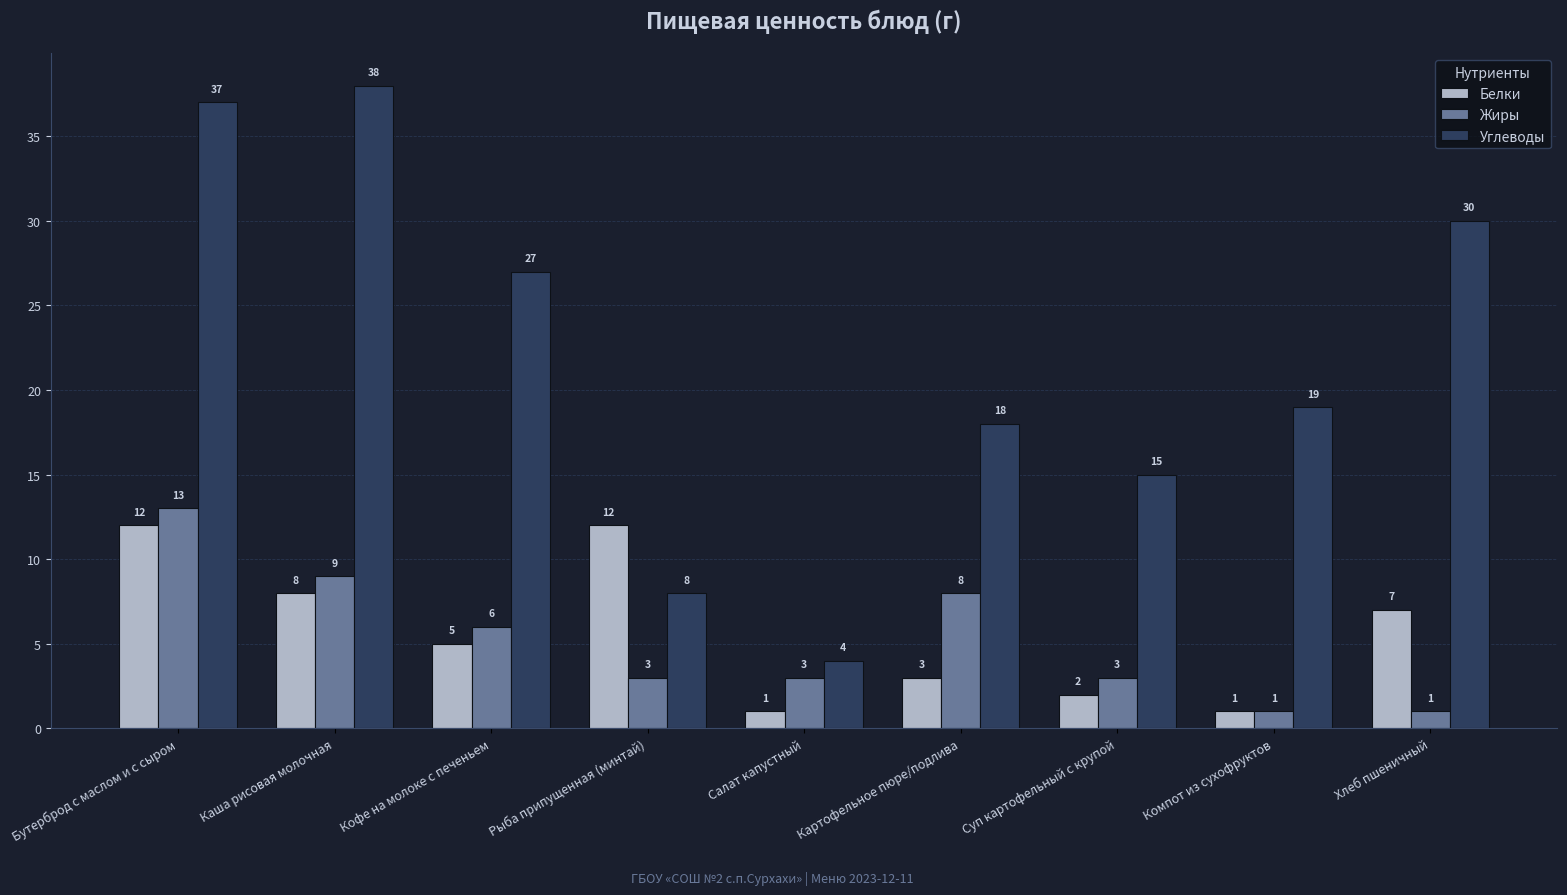

How many data points in Белки are less than 5?

4